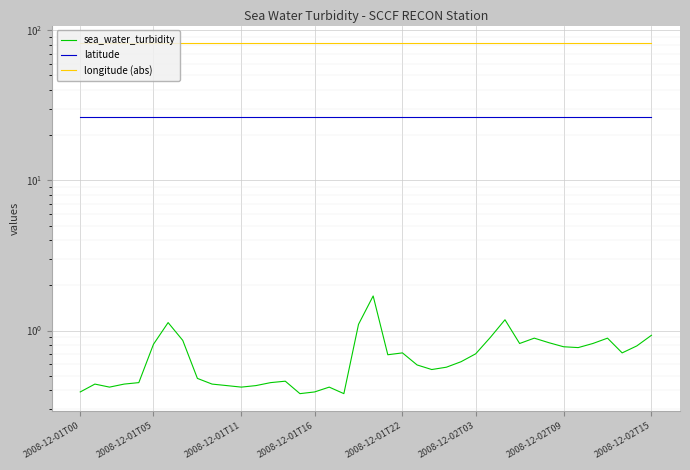

What is the highest value of the latitude series?

26.6